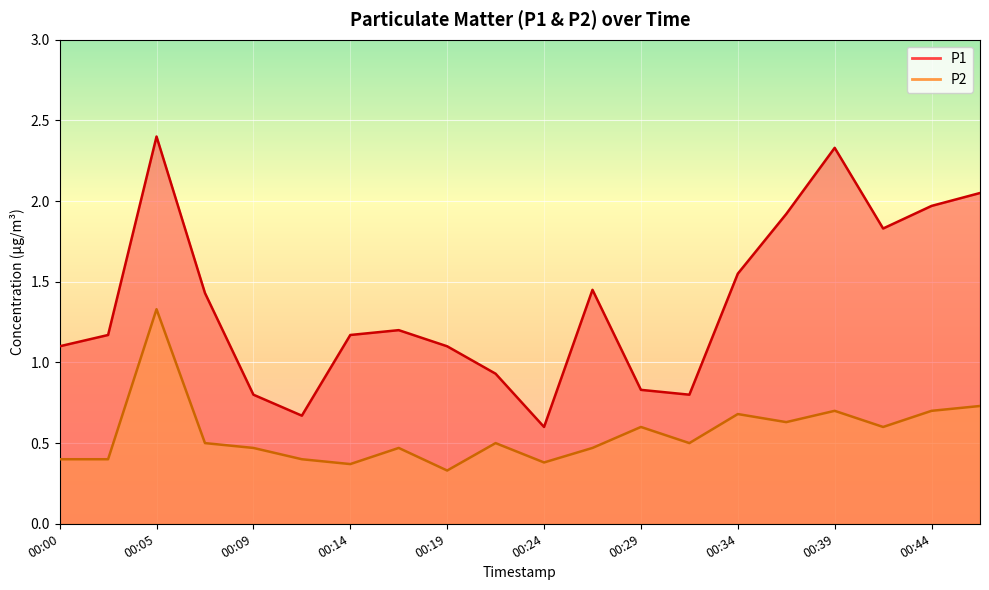

Reading left to right, what are all the values shown in this chart?

P1: 00:00=1.1	00:02=1.2	00:05=2.4	00:07=1.4	00:09=0.8	00:12=0.7	00:14=1.2	00:17=1.2	00:19=1.1	00:22=0.9	00:24=0.6	00:27=1.4	00:29=0.8	00:31=0.8	00:34=1.6	00:36=1.9	00:39=2.3	00:41=1.8	00:44=2.0	00:46=2.0
P2: 00:00=0.4	00:02=0.4	00:05=1.3	00:07=0.5	00:09=0.5	00:12=0.4	00:14=0.4	00:17=0.5	00:19=0.3	00:22=0.5	00:24=0.4	00:27=0.5	00:29=0.6	00:31=0.5	00:34=0.7	00:36=0.6	00:39=0.7	00:41=0.6	00:44=0.7	00:46=0.7